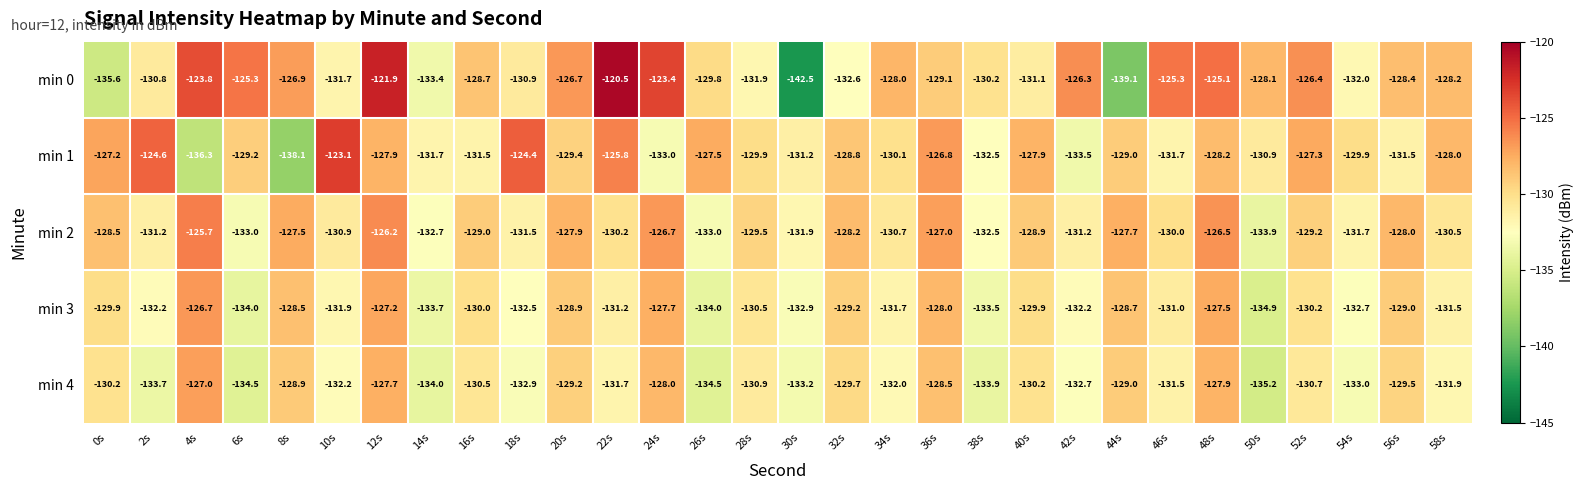

What is the sum of the min 3 values at 32s and 0s?

-259.1